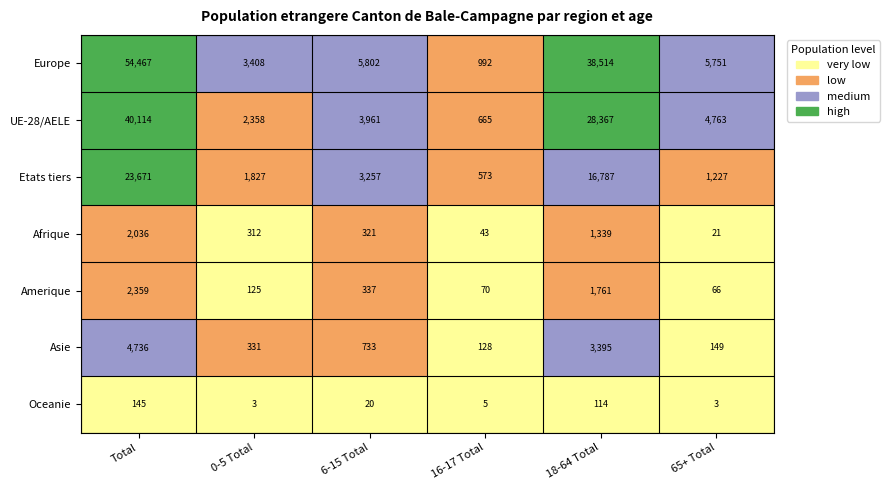

At which label does Etats tiers reach its minimum?

16-17 Total